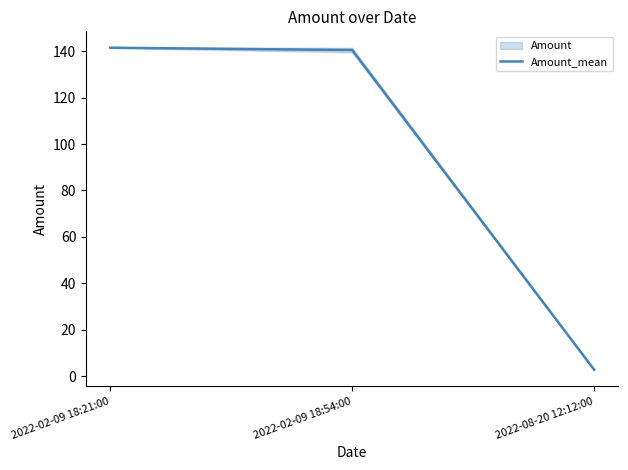

Rank the categories by value from lowest to highest.

2022-08-20 12:12:00, 2022-02-09 18:54:00, 2022-02-09 18:21:00